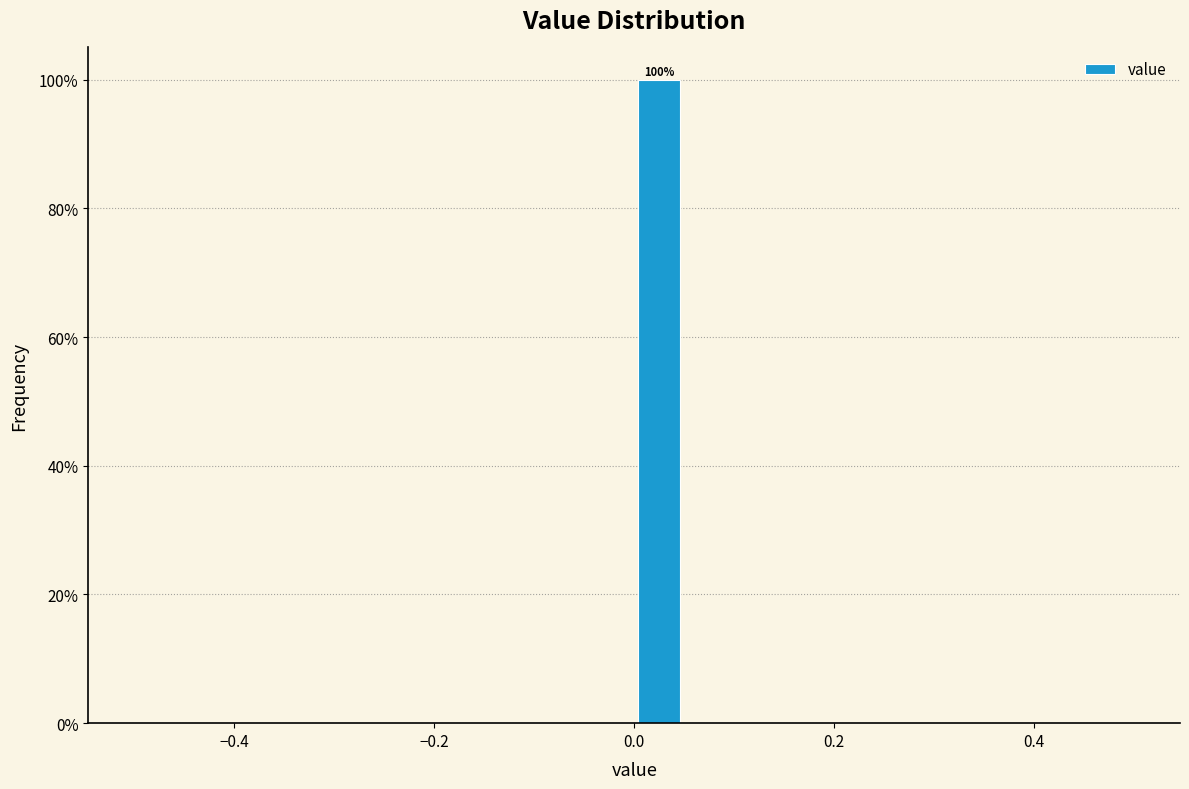

Around what value on the x-axis is the tallest bar? Give the approximate position of its centre, as read against the axis.

0.02